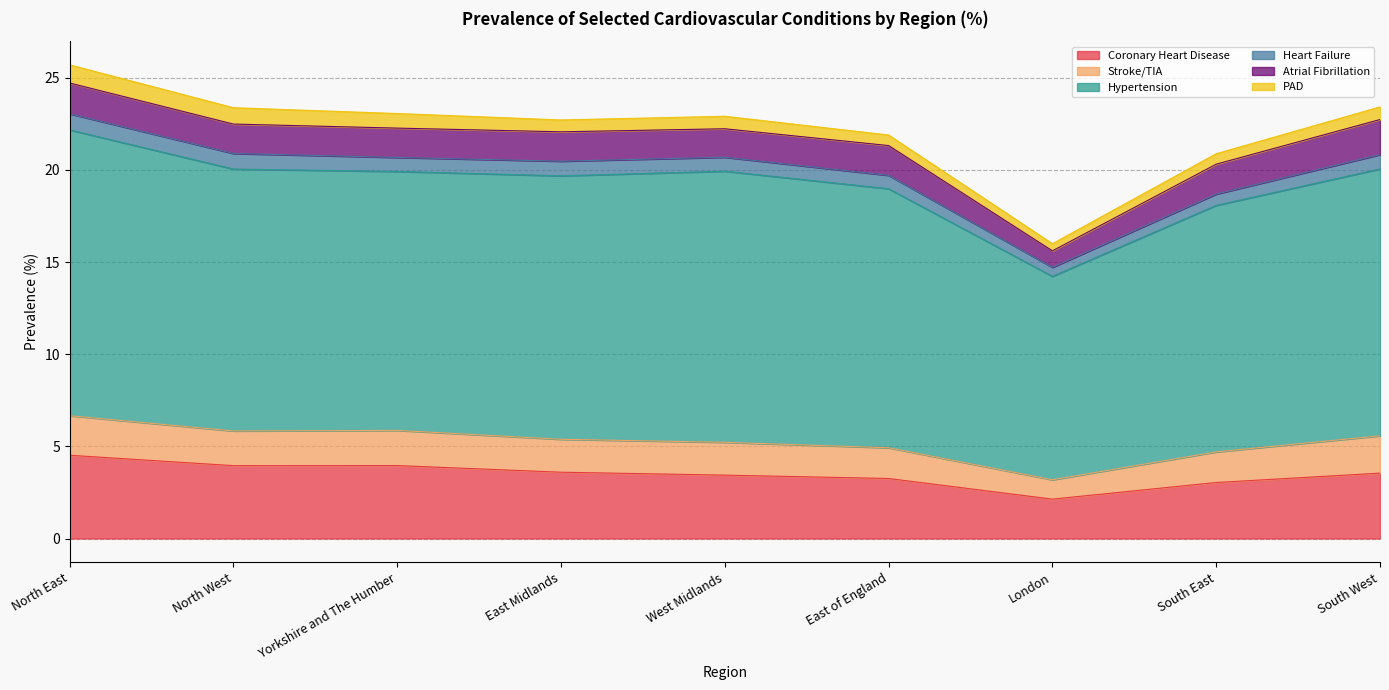

The Coronary Heart Disease series shows 7.2 at North East. True or false?

False